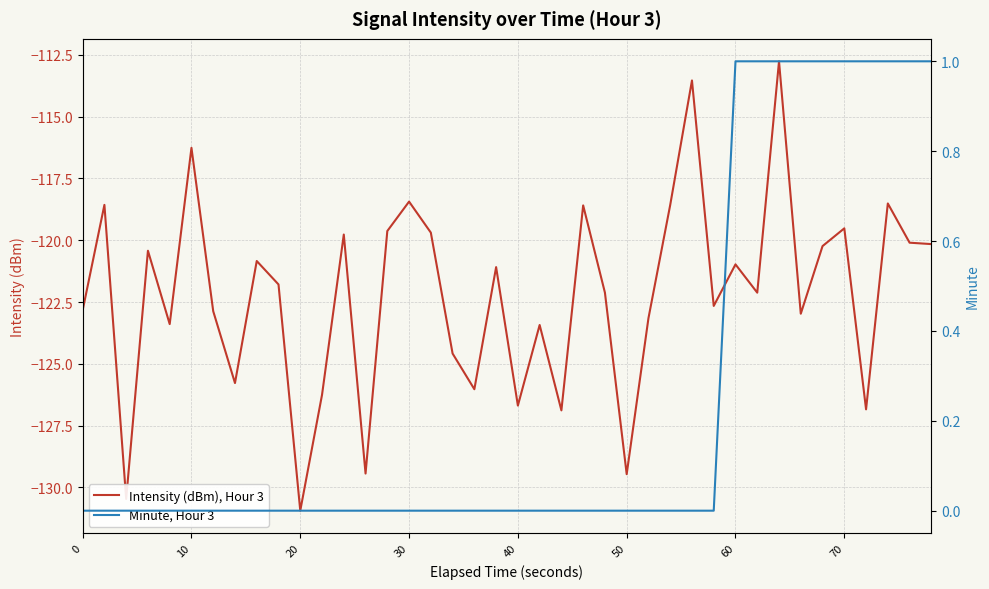

Reading left to right, what are all the values shown in this chart?

Intensity (dBm), Hour 3: -122.8	-118.6	-130.5	-120.4	-123.4	-116.3	-122.9	-125.8	-120.8	-121.8	-130.9	-126.3	-119.8	-129.4	-119.6	-118.4	-119.7	-124.6	-126.0	-121.1	-126.7	-123.4	-126.9	-118.6	-122.1	-129.5	-123.2	-118.6	-113.5	-122.7	-121.0	-122.1	-112.8	-123.0	-120.2	-119.5	-126.8	-118.5	-120.1	-120.2
Minute, Hour 3: 0.0	0.0	0.0	0.0	0.0	0.0	0.0	0.0	0.0	0.0	0.0	0.0	0.0	0.0	0.0	0.0	0.0	0.0	0.0	0.0	0.0	0.0	0.0	0.0	0.0	0.0	0.0	0.0	0.0	0.0	1.0	1.0	1.0	1.0	1.0	1.0	1.0	1.0	1.0	1.0